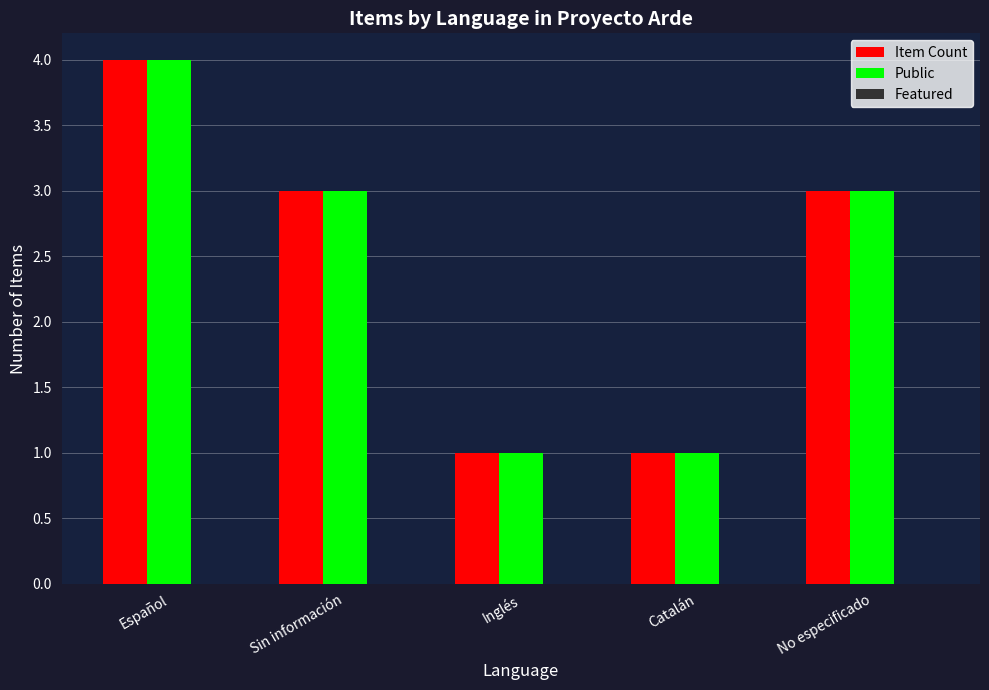

How many series are shown in this chart?

2